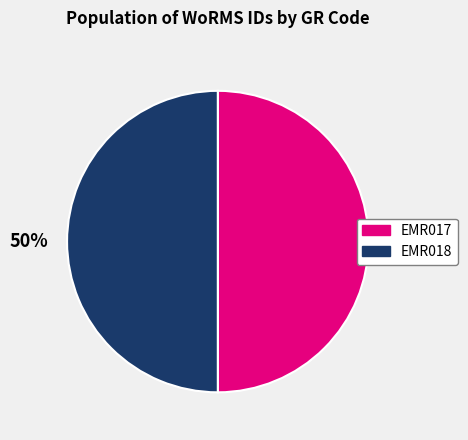

Is the sum of EMR018 and EMR017 greater than half?

Yes